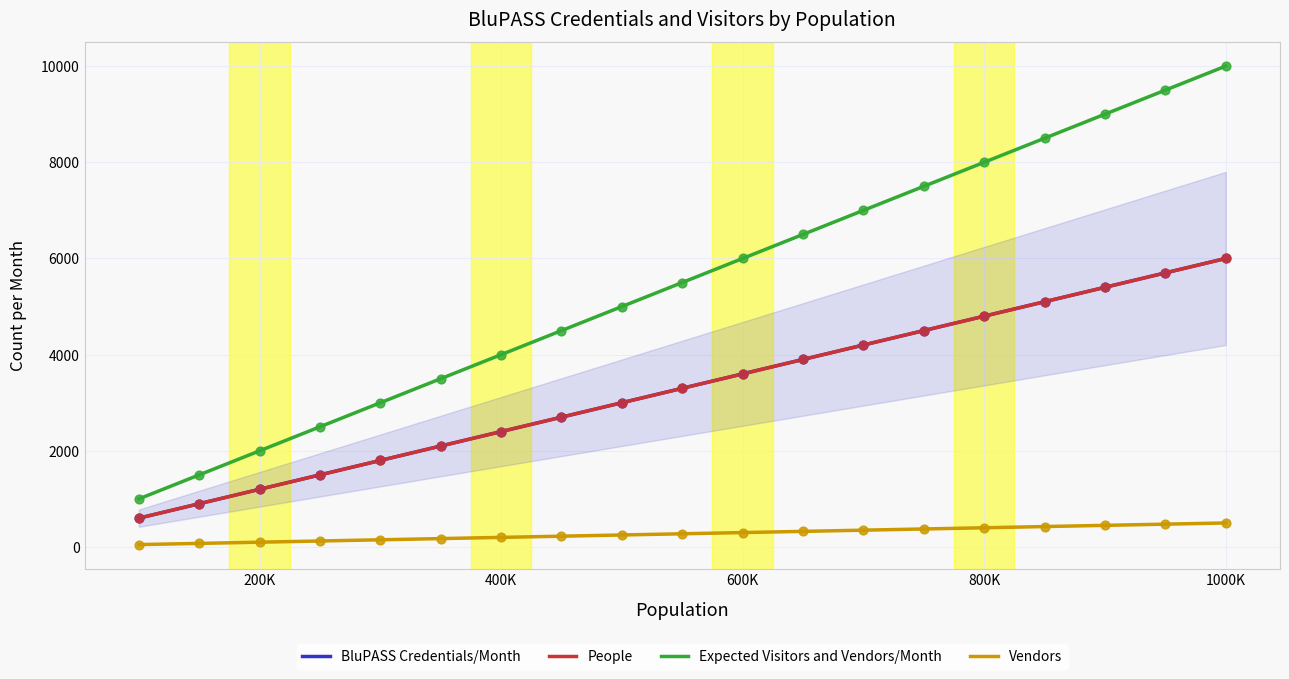

At which category is the sum across all series the highest?

1000K